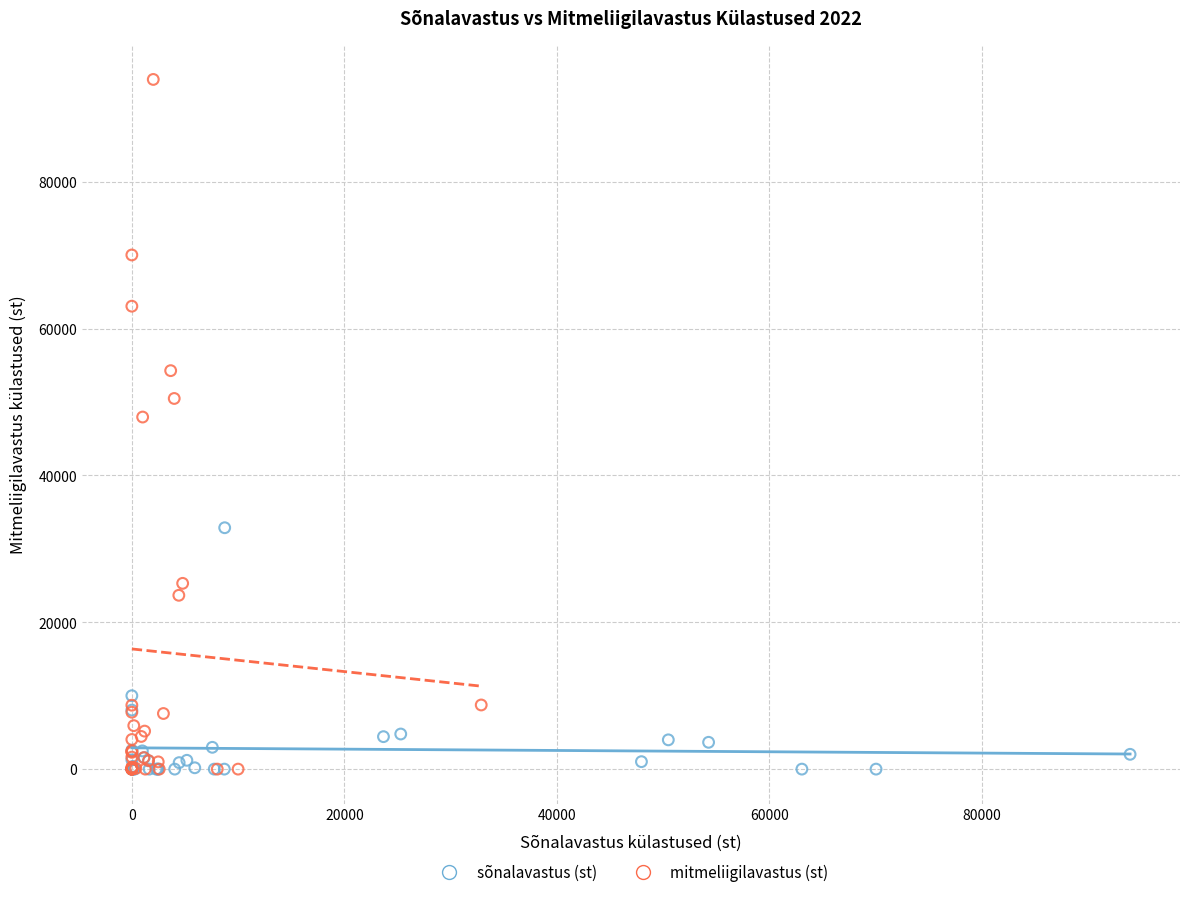

Which series has the largest Y range (max minus min)?

mitmeliigilavastus (st)